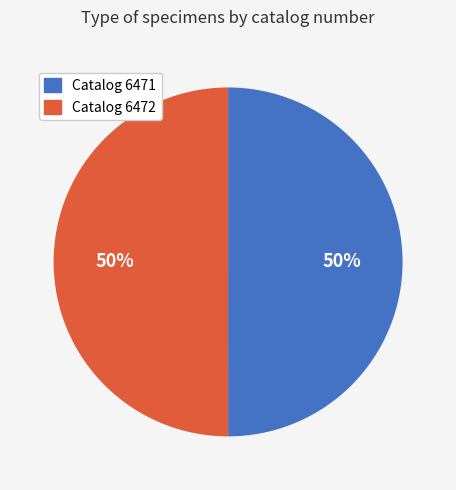

The Catalog 6472 slice represents 60% of the pie. True or false?

False